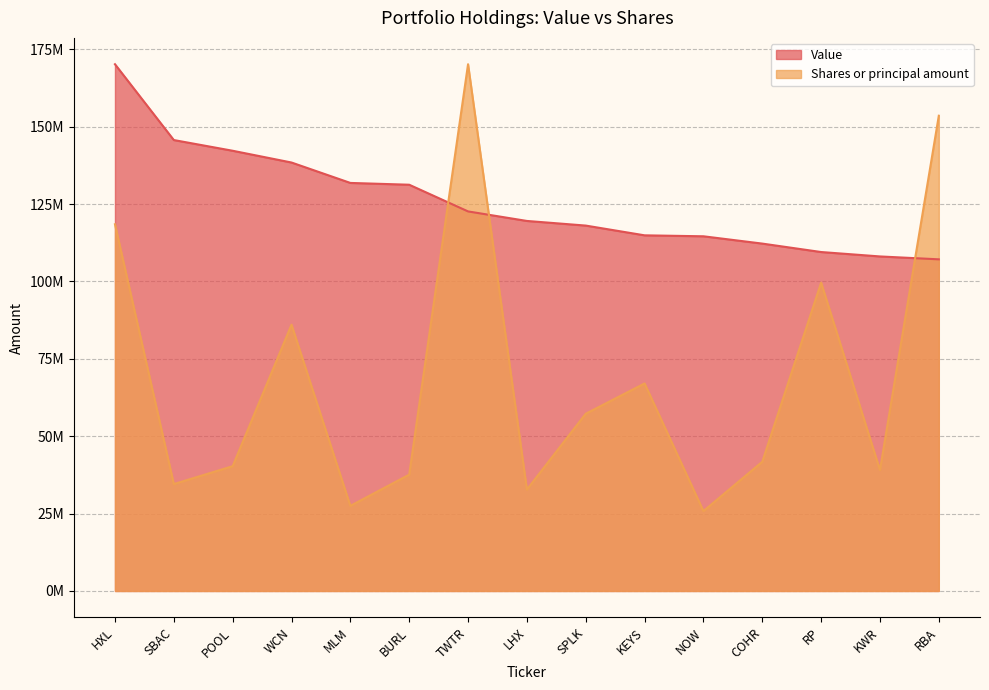

Is it true that Shares or principal amount equals 34541827.6 at SBAC?

True